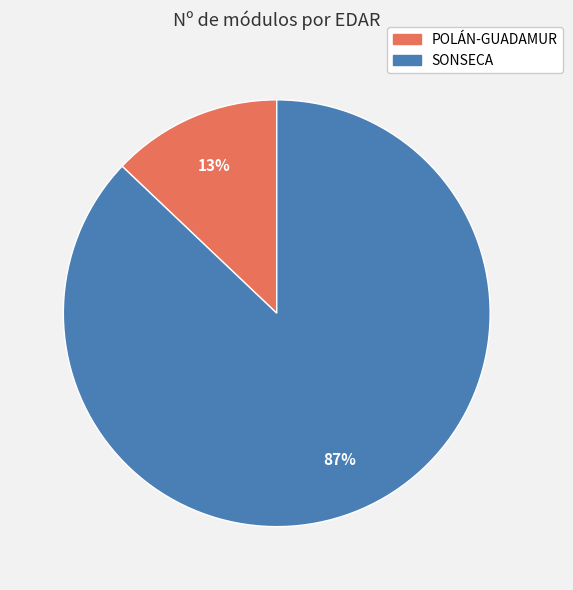

Count the number of slices in the pie.

2